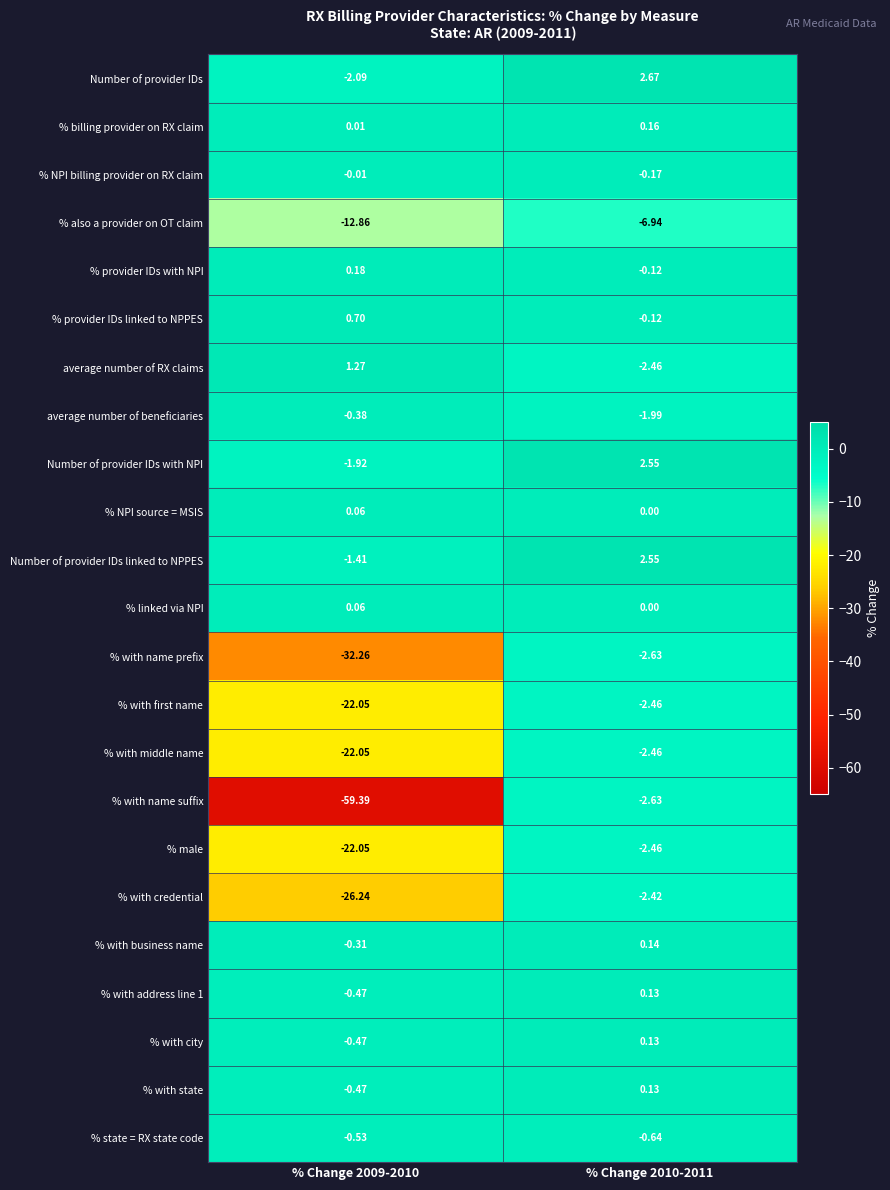

What is the total value across all series at % Change 2010-2011?

-19.0